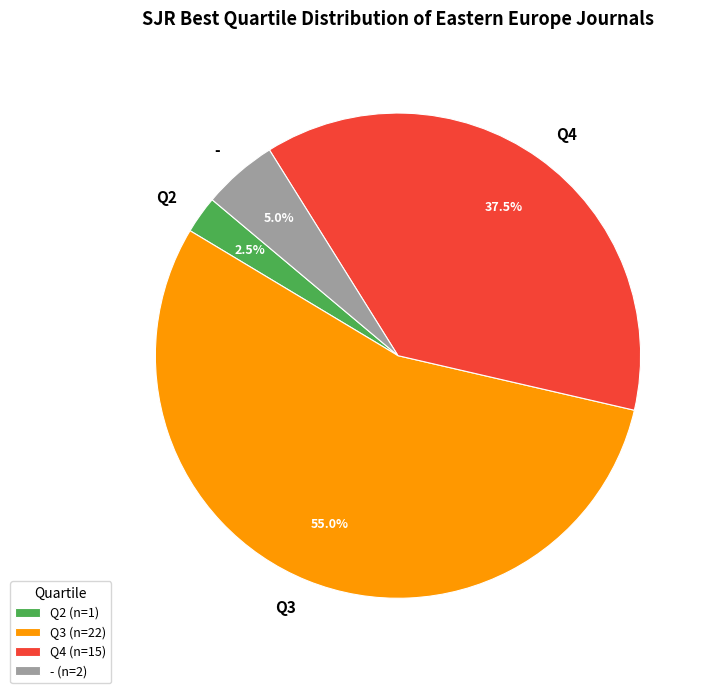

What is the ratio of the value at Q2 to the value at -?

0.5